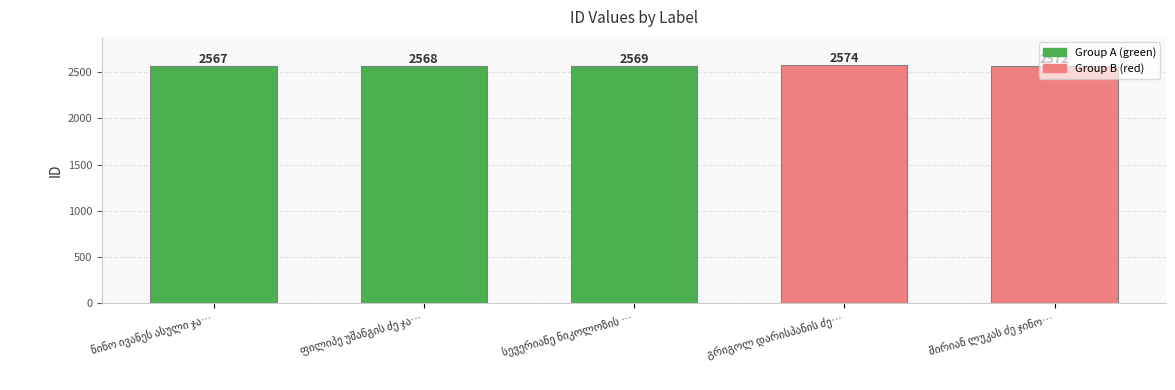

What is the value of the 5th bar from the left?

2572